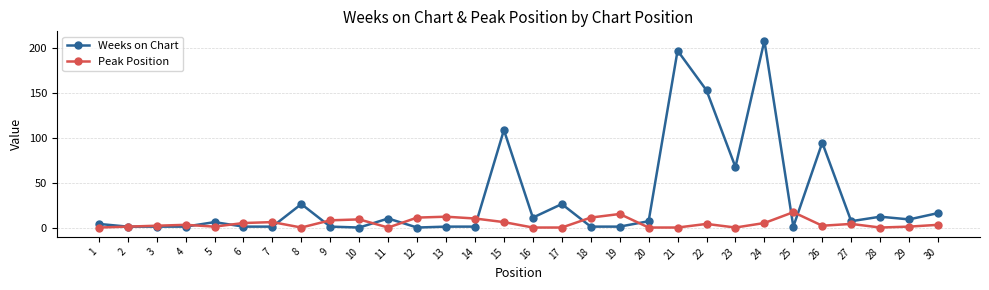

Between 10 and 26, which series saw the biggest shift?

Weeks on Chart